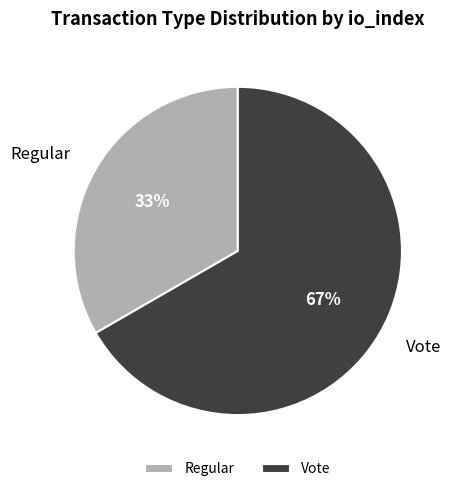

To the nearest percent, what is the average slice percentage?

50%